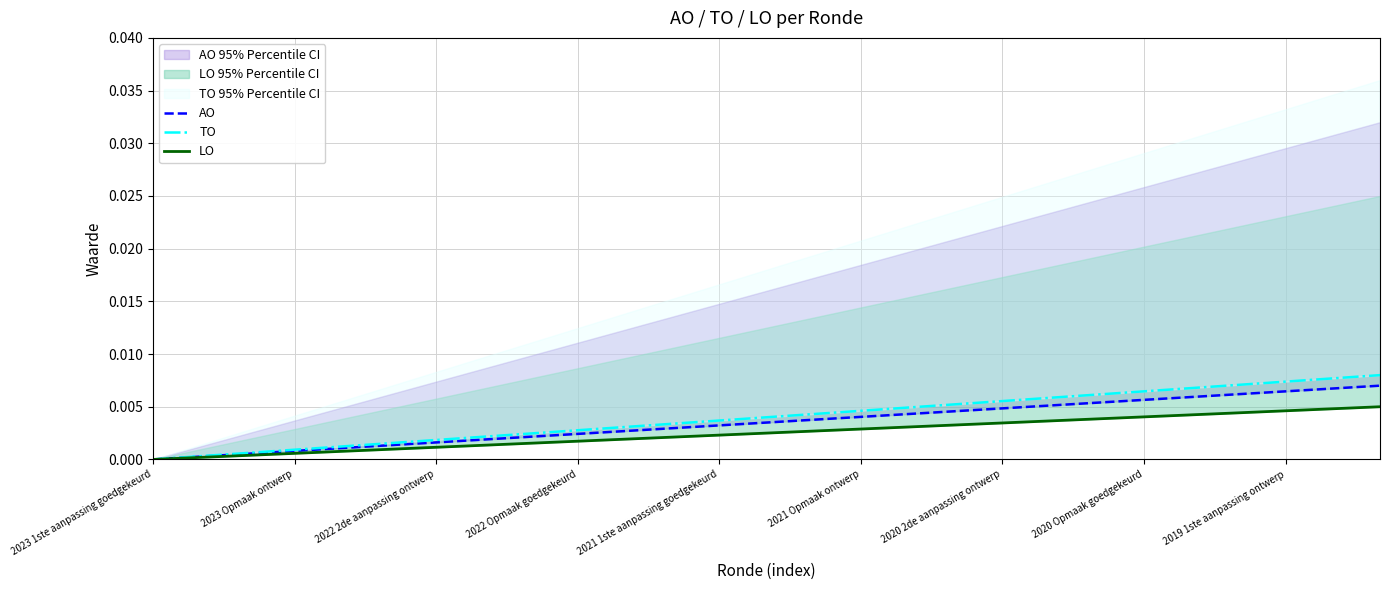

Rank the series by their average value, from highest to lowest.

TO, AO, LO